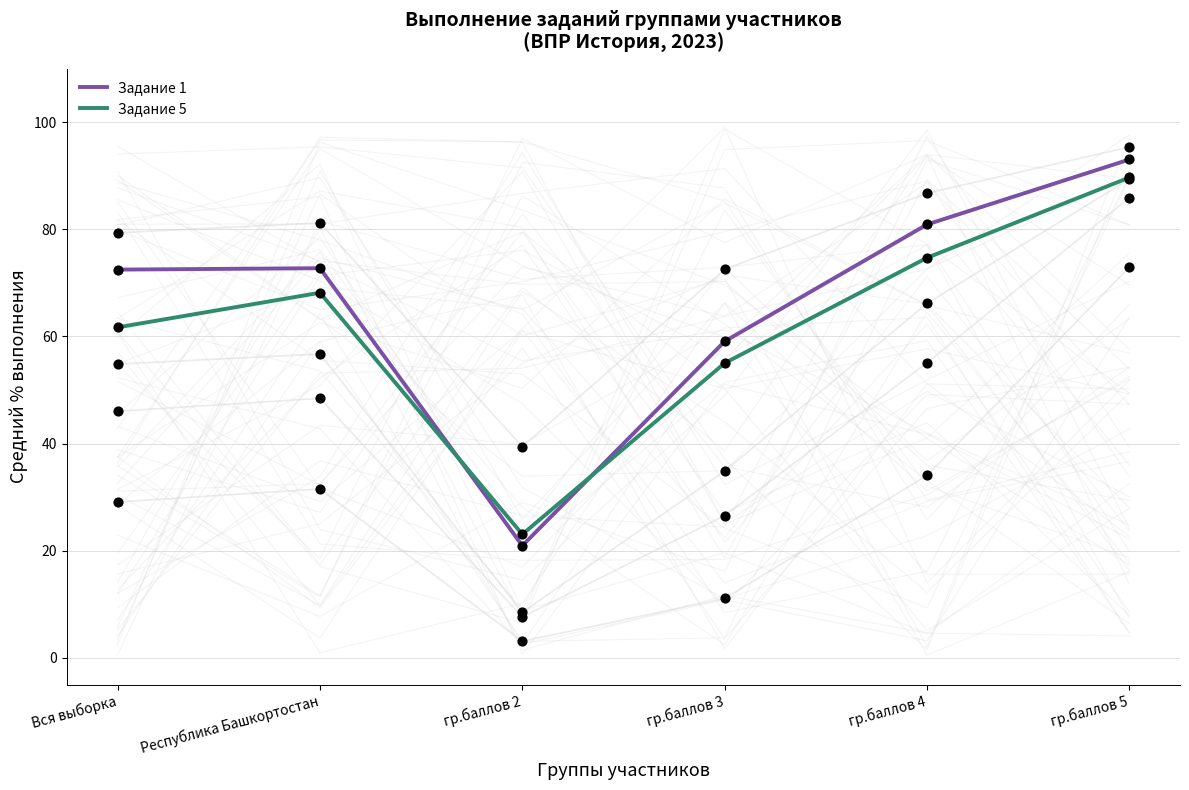

At which category is the sum across all series the highest?

гр.баллов 5